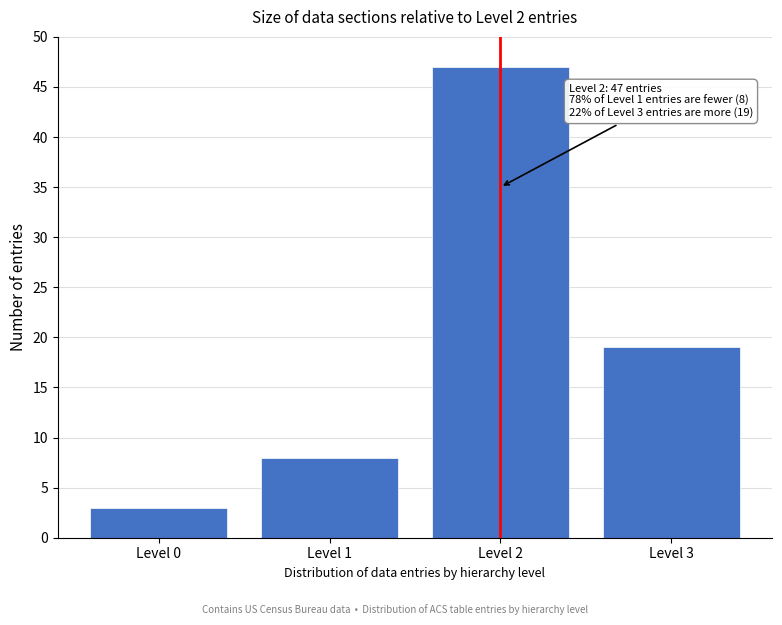

Reading left to right, transcribe all the data shown in this chart.

Level 0=3	Level 1=8	Level 2=47	Level 3=19